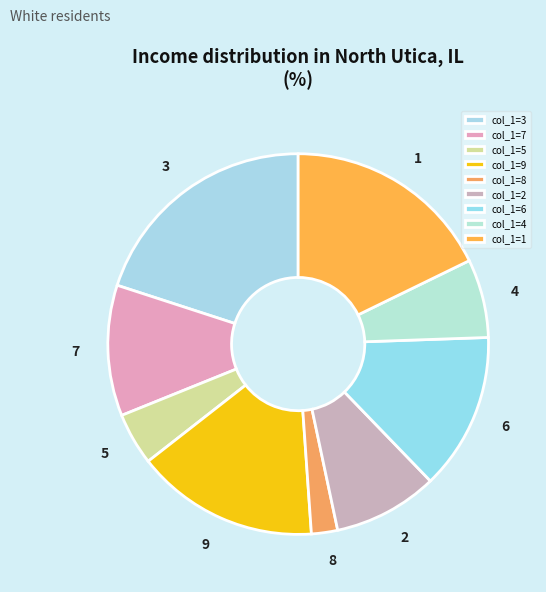

Is there any slice that represents more than half of the pie?

No